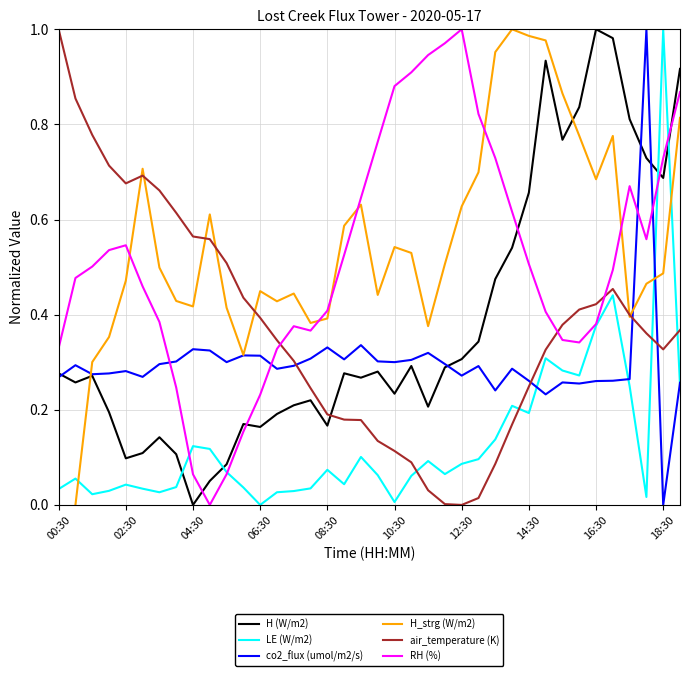

True or false: RH (%) and H (W/m2) intersect in this chart.

True